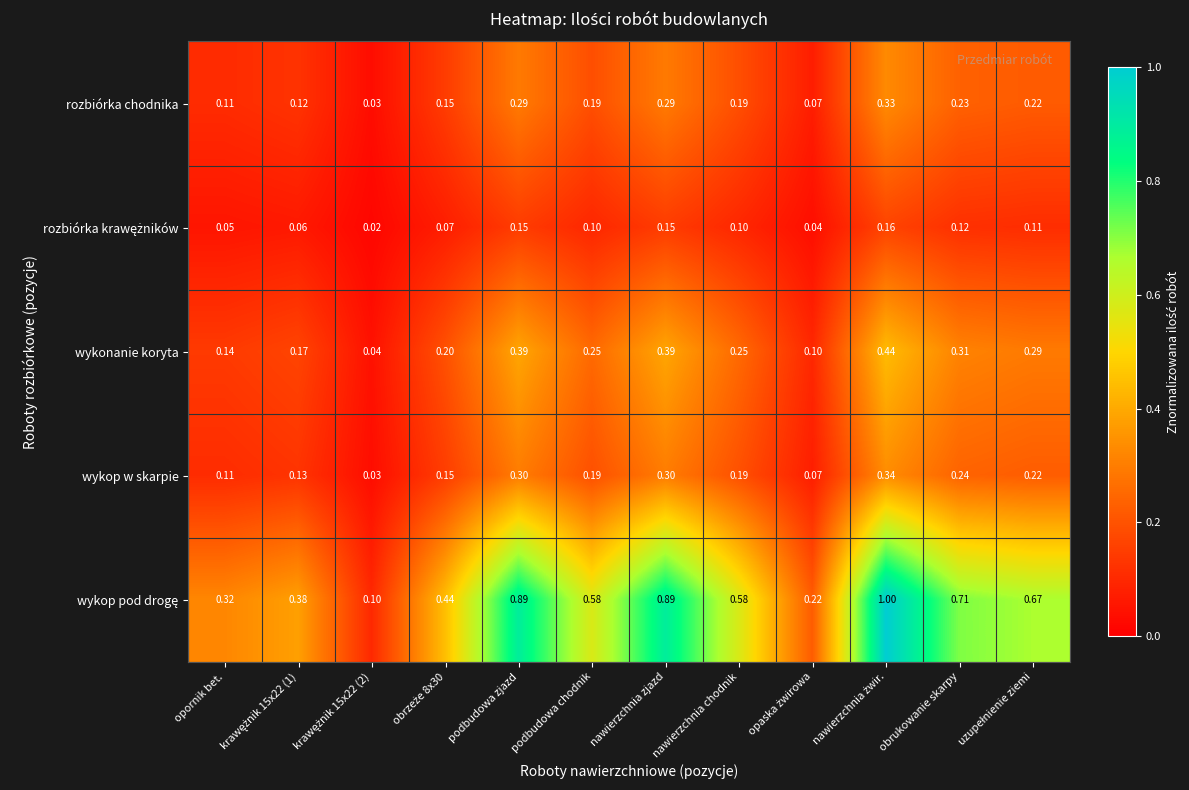

Between obrzeże 8x30 and krawężnik 15x22 (1), which is larger?

obrzeże 8x30